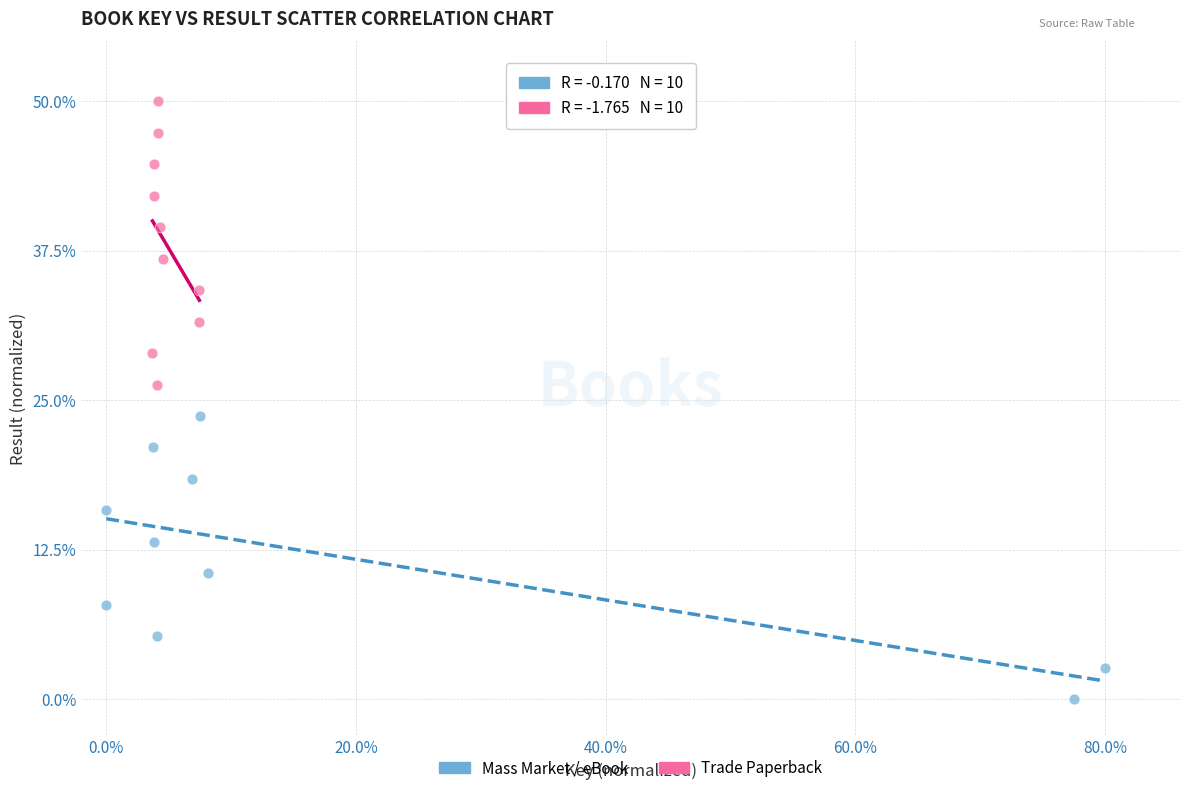

Which series reaches the minimum Y coordinate?

Mass Market / eBook